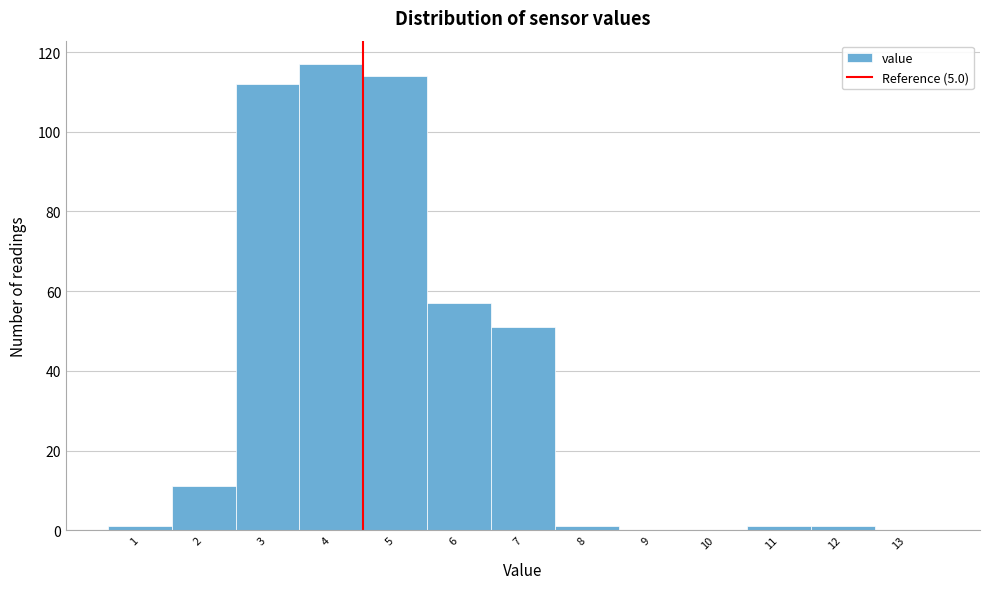

Reading left to right, extract all data points from this chart.

1=1	2=11	3=112	4=117	5=114	6=57	7=51	8=1	9=0	10=0	11=1	12=1	13=0